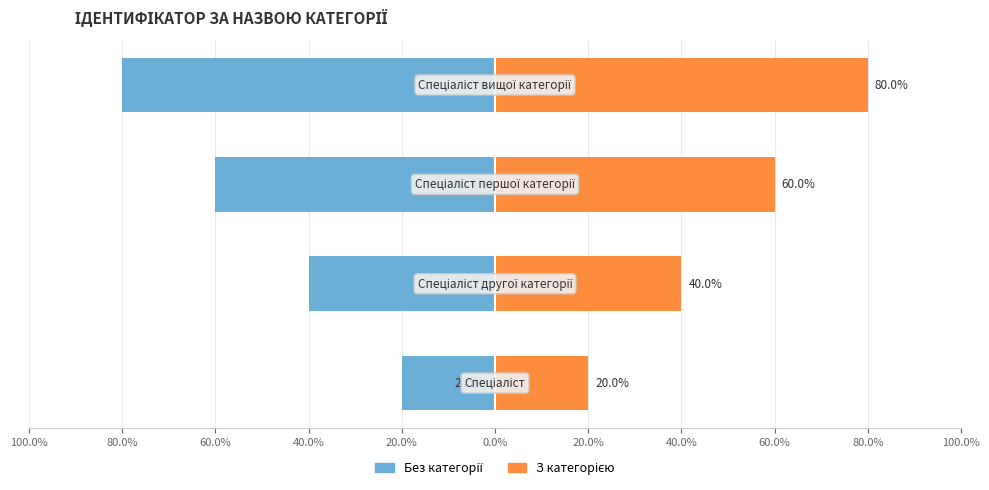

Reading left to right, transcribe all the data shown in this chart.

Без категорії: -20	-40	-60	-80
З категорією: 20	40	60	80